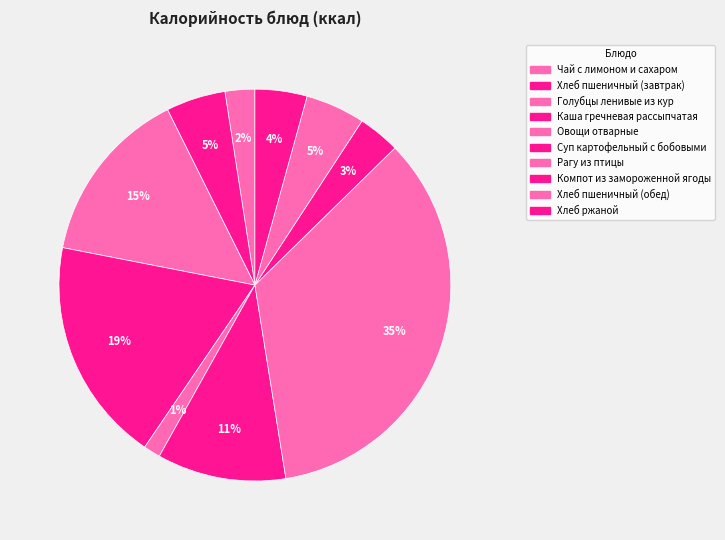

How many slices are in this pie chart?

10